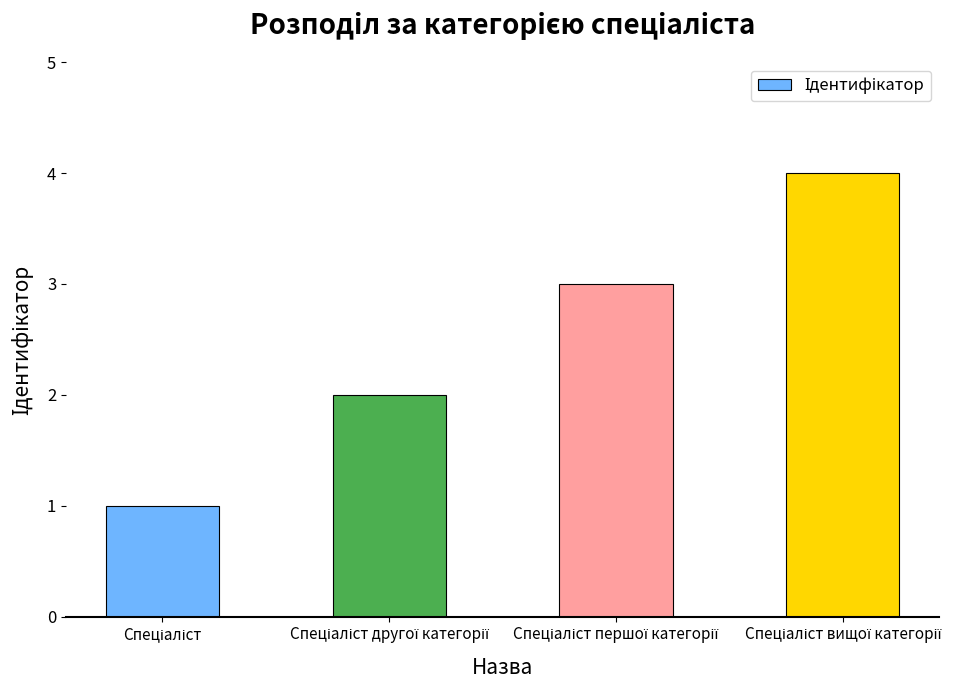

What is the sum of all values?

10